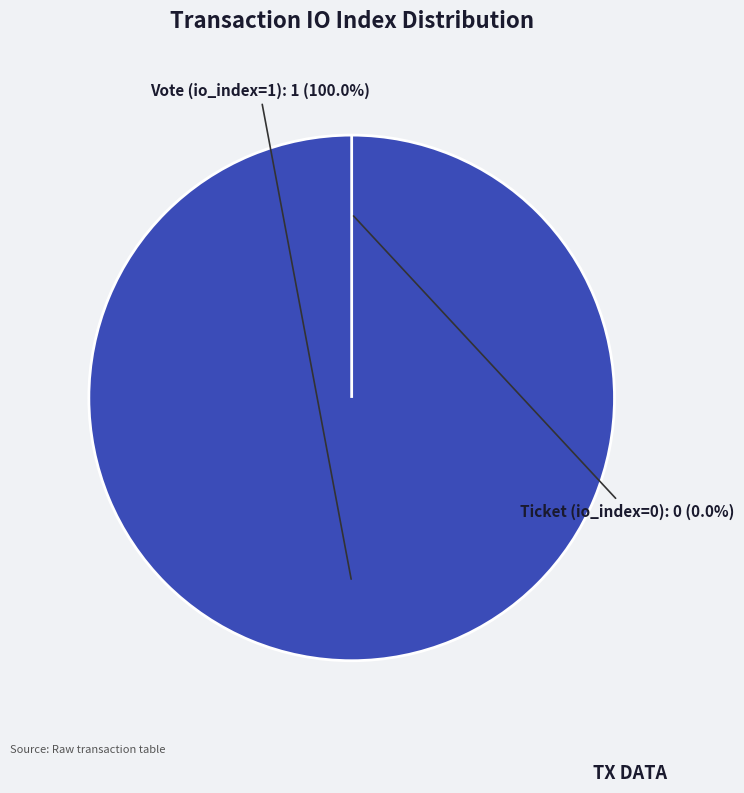

Combined, do Vote (io_index=1) and Ticket (io_index=0) account for over 50%?

Yes